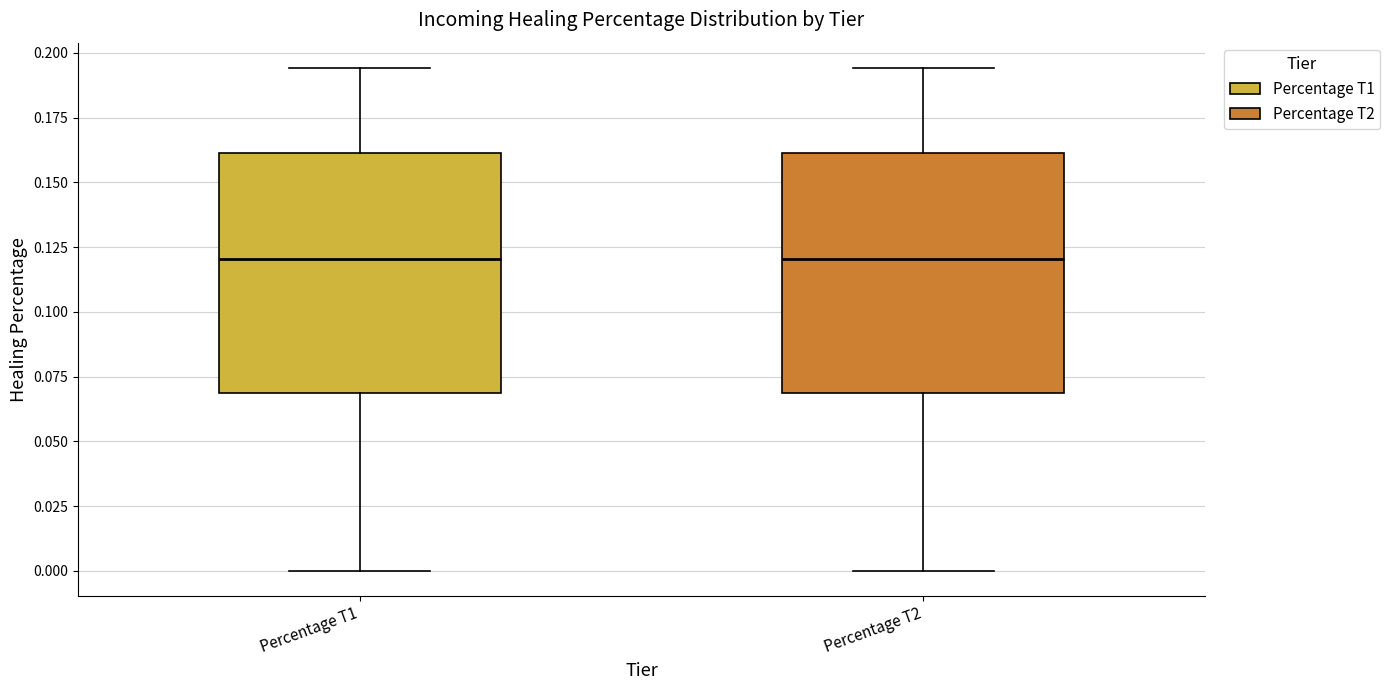

Where is the lower edge of the box for Percentage T2 on the y-axis? The values are not printed on the chart, so give them approximately, as read against the axis.

0.070